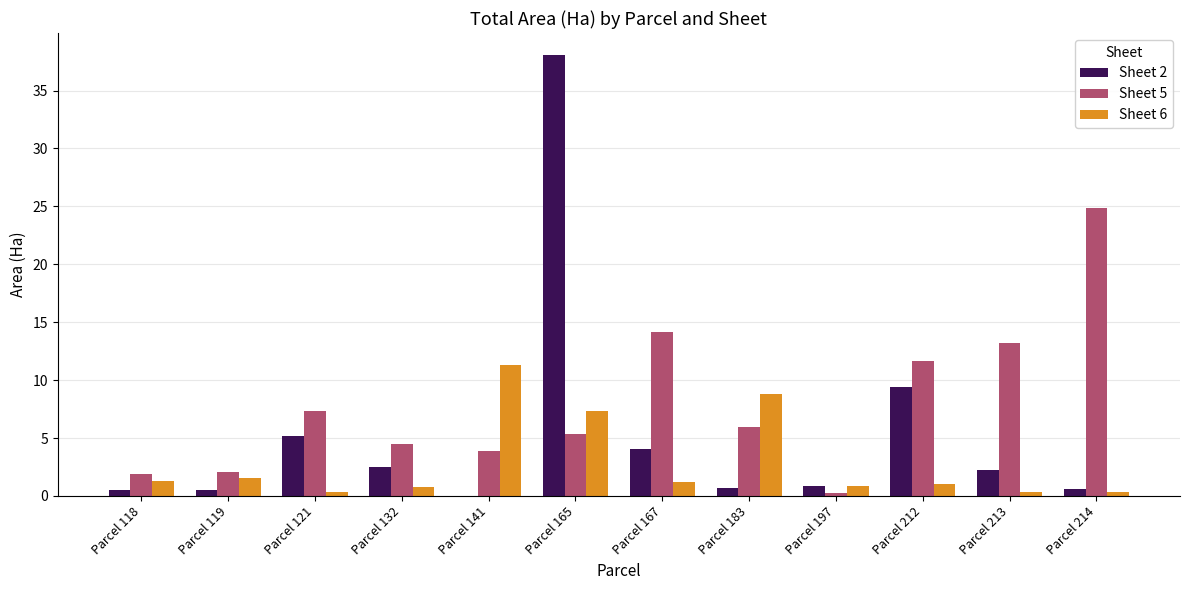

Does the chart contain stacked bars?

No